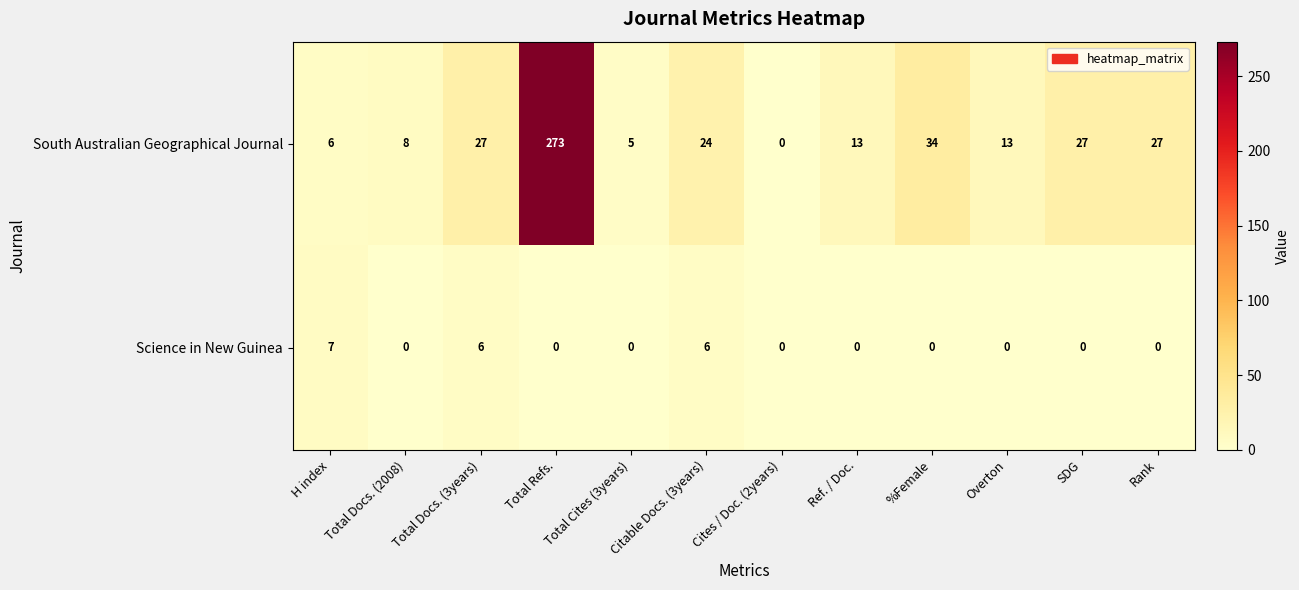

Rank the series by their maximum value, from lowest to highest.

Science in New Guinea, South Australian Geographical Journal